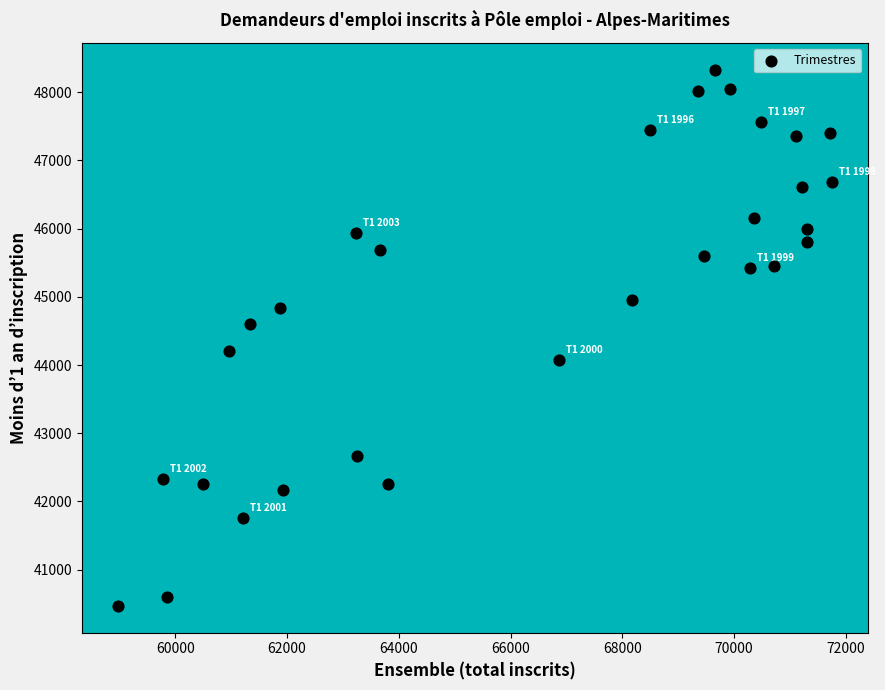

What is the range of X values (max minus min)?

12780